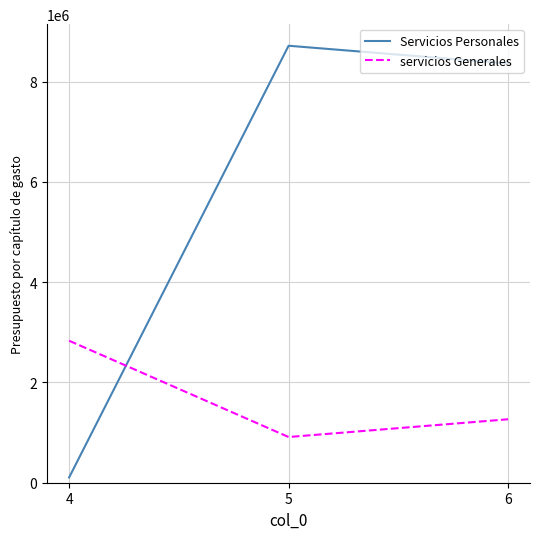

Rank the series at 5 from lowest to highest value.

servicios Generales, Servicios Personales